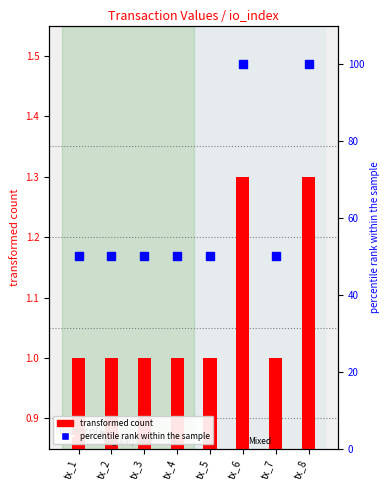

Which series reaches the maximum Y coordinate?

percentile rank within the sample